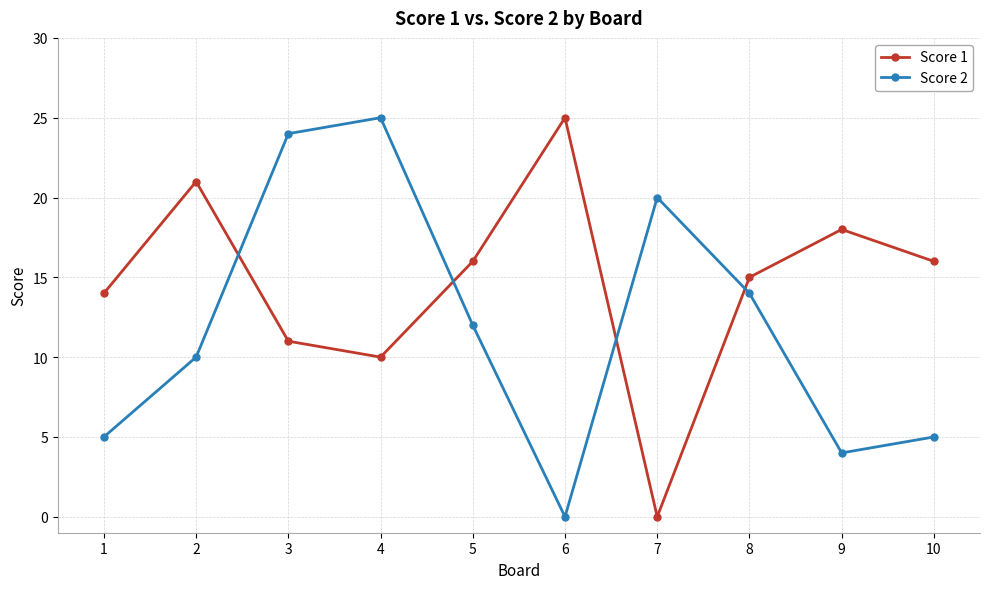

Which series has the largest total across all categories?

Score 1